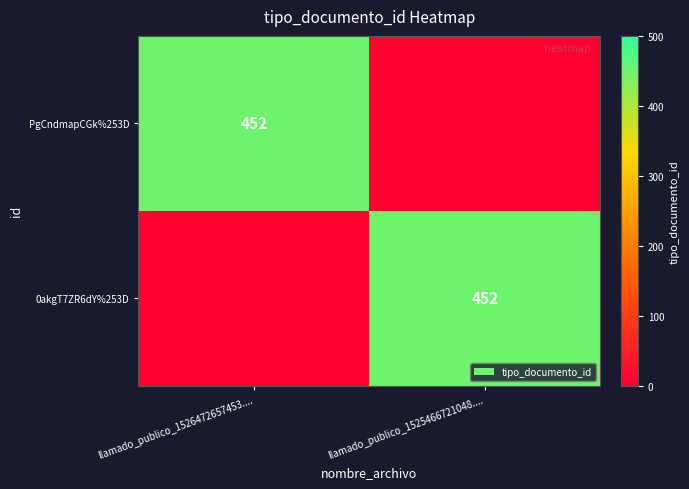

Is it true that 0akgT7ZR6dY%253D equals 805 at llamado_publico_1525466721048....?

False